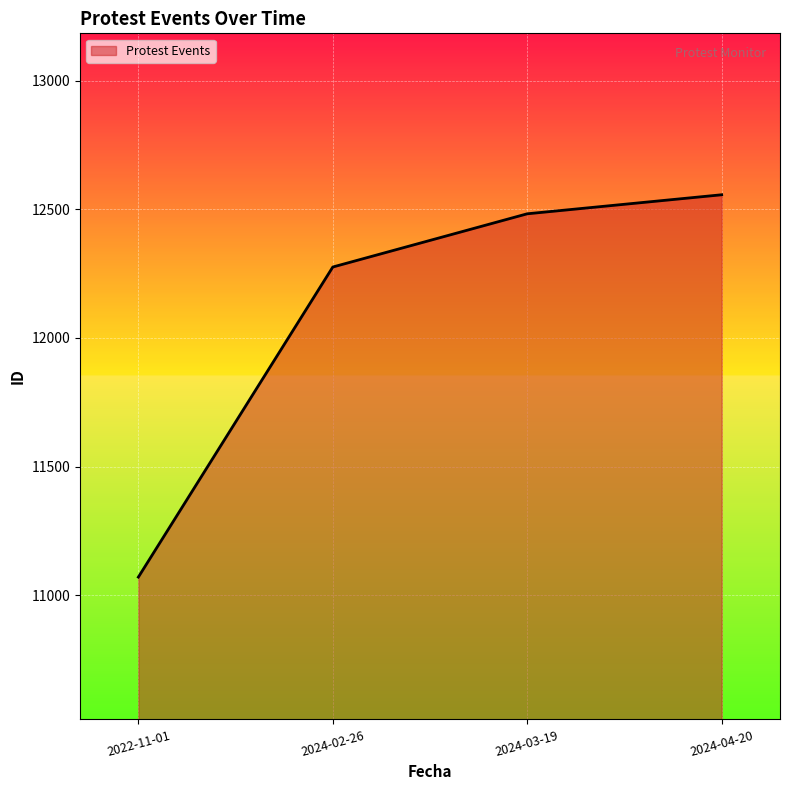

The value at 2024-04-20 is 12557. True or false?

True